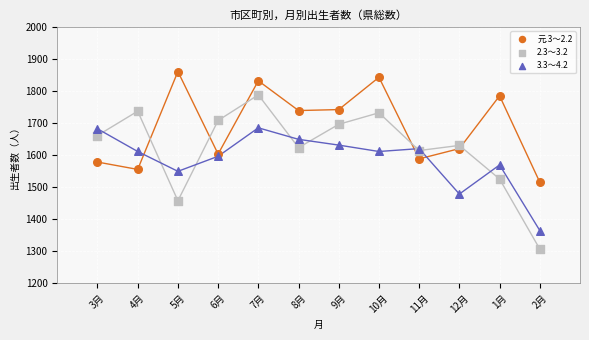

What is the X range (max minus min) for the scatter plot?

11